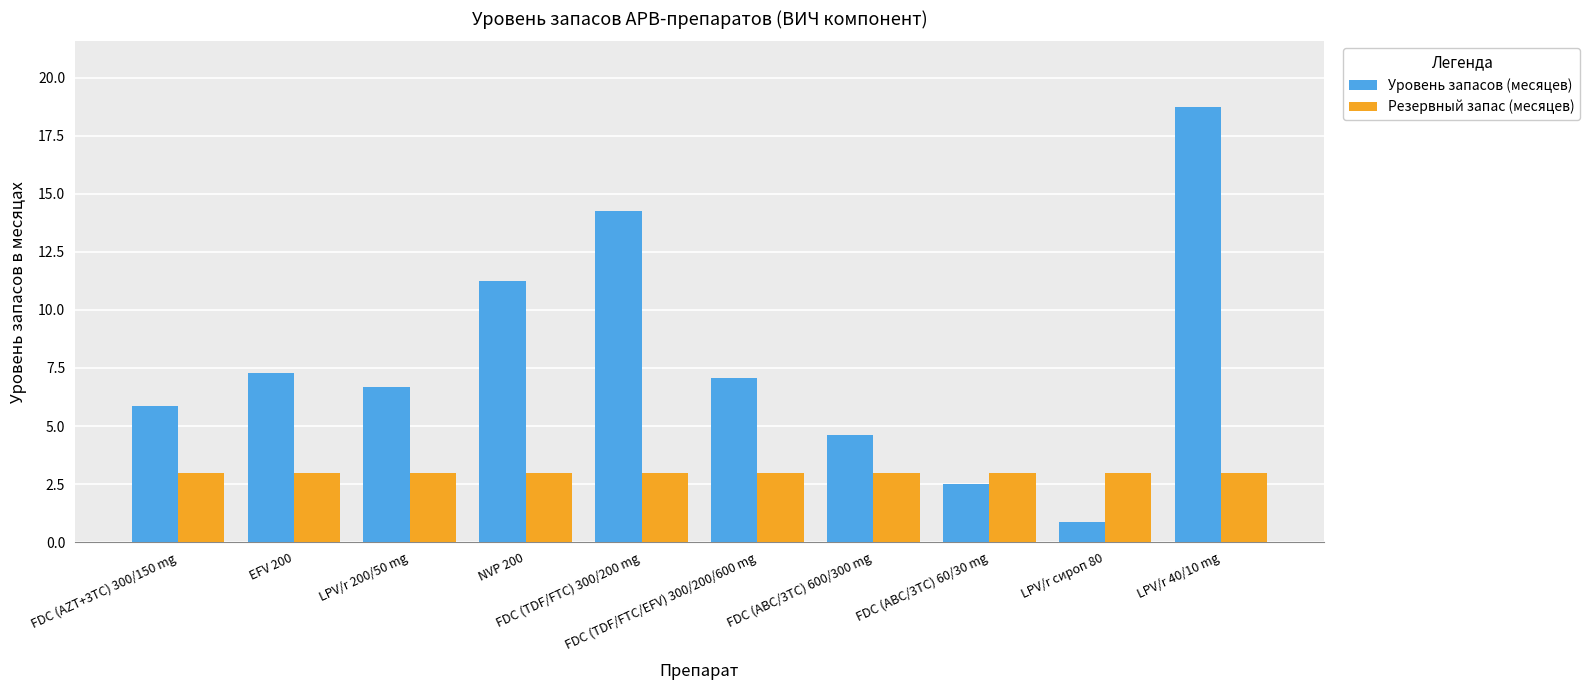

Which series has the largest total across all categories?

Уровень запасов (месяцев)